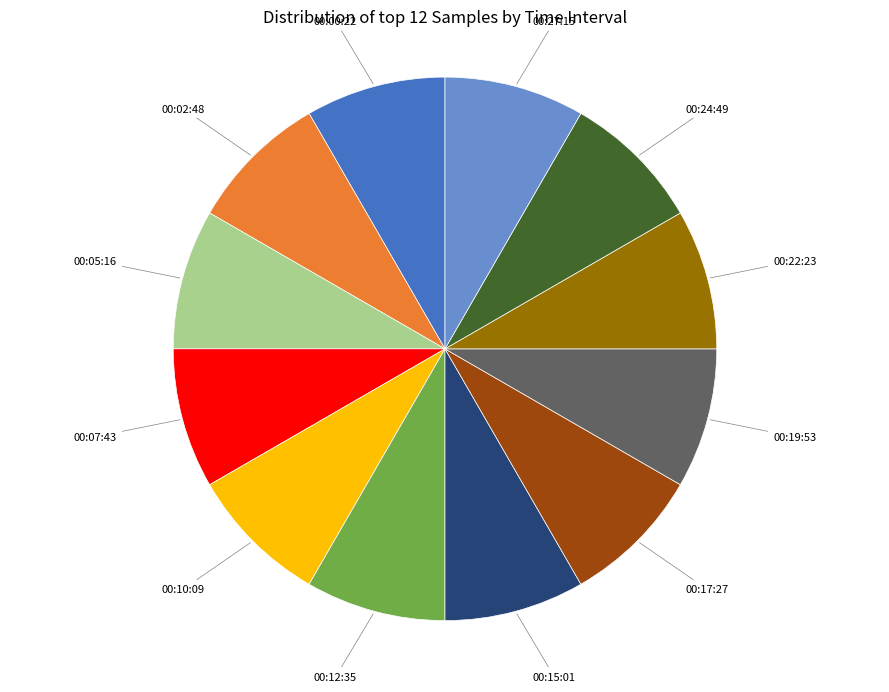

Is there a majority slice in this chart?

No